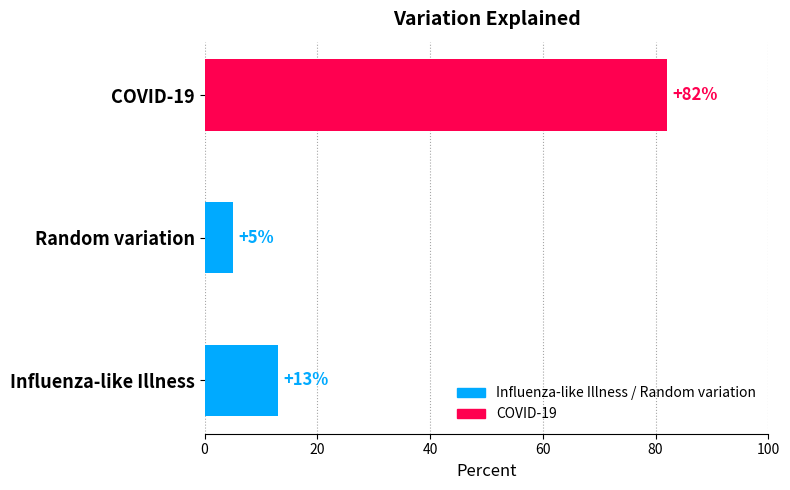

Rank the categories by value from lowest to highest.

Random variation, Influenza-like Illness, COVID-19